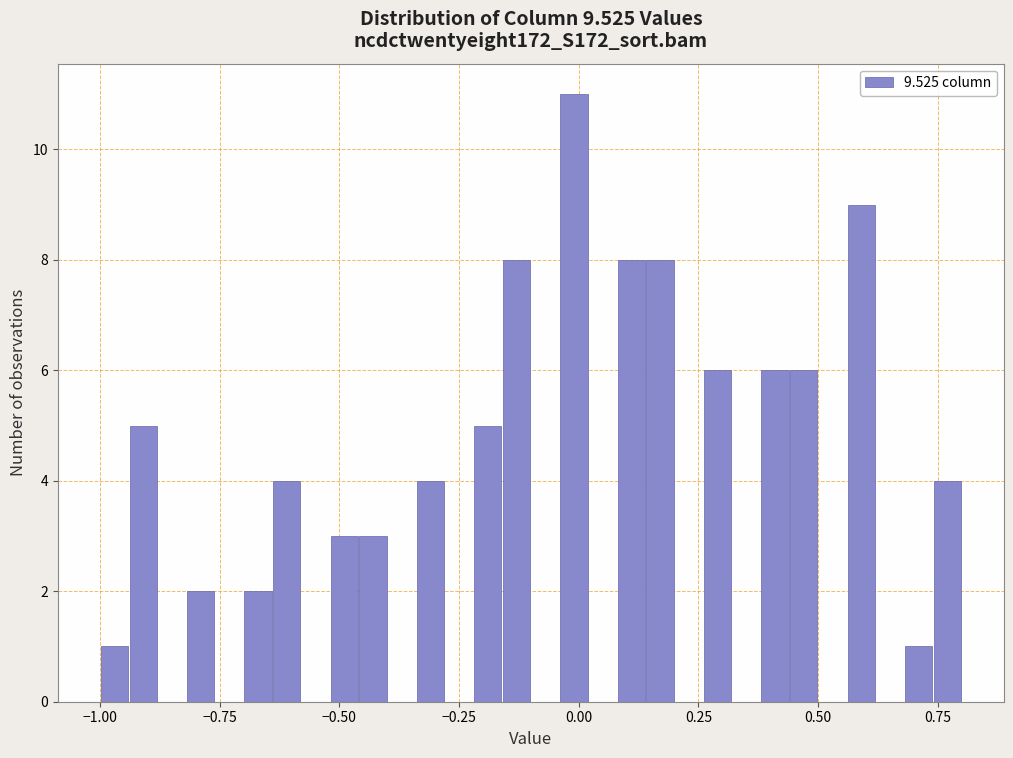

Around what value on the x-axis is the tallest bar? Give the approximate position of its centre, as read against the axis.

0.00